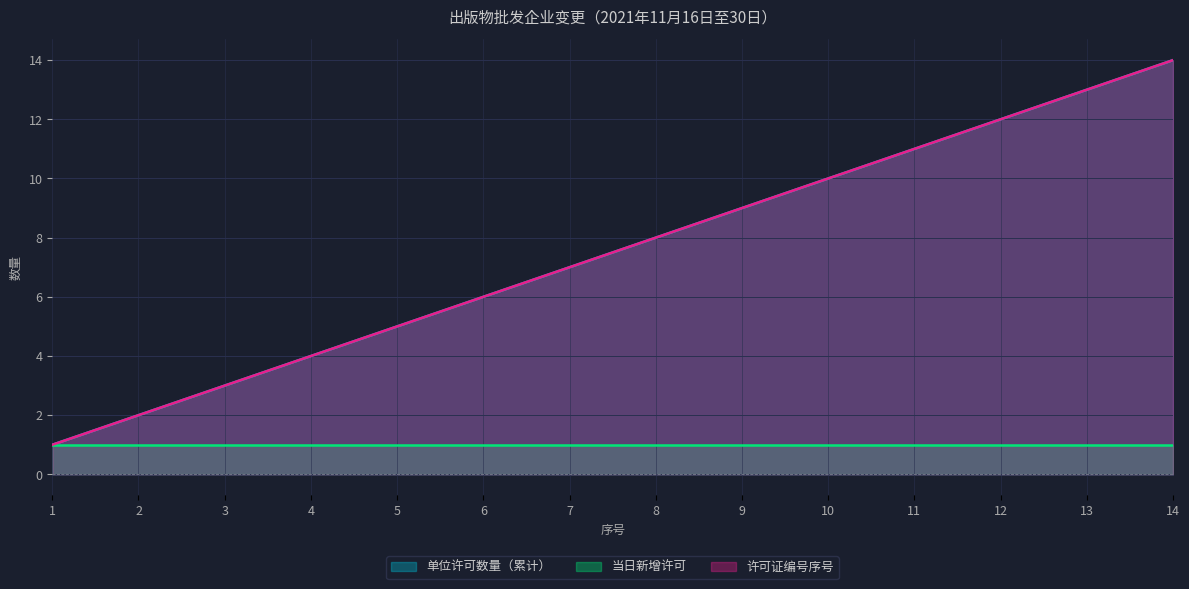

What is the sum of the 单位许可数量（累计） values at 11 and 12?

23